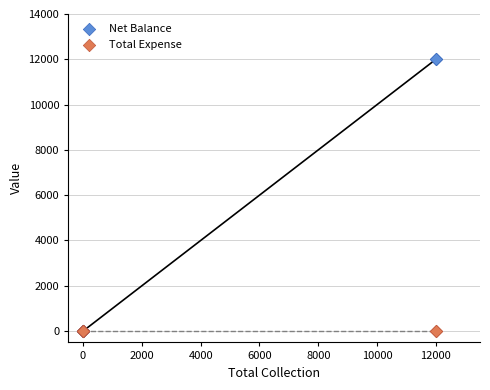

What are all the series names shown in the legend?

Net Balance, Total Expense